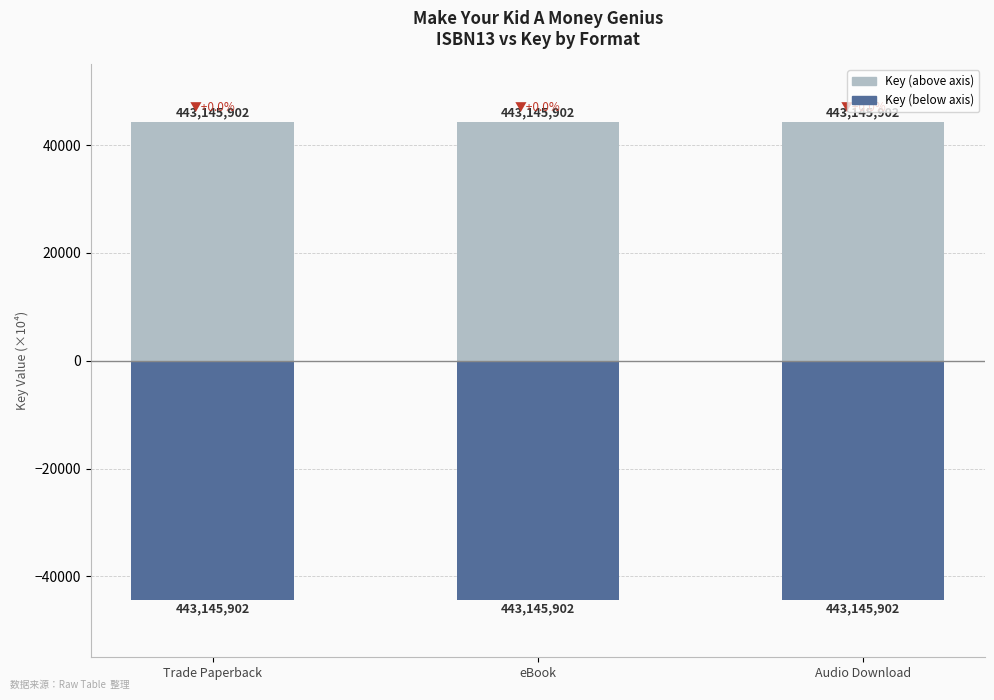

What are all the series names shown in the legend?

Key (above), Key (below)